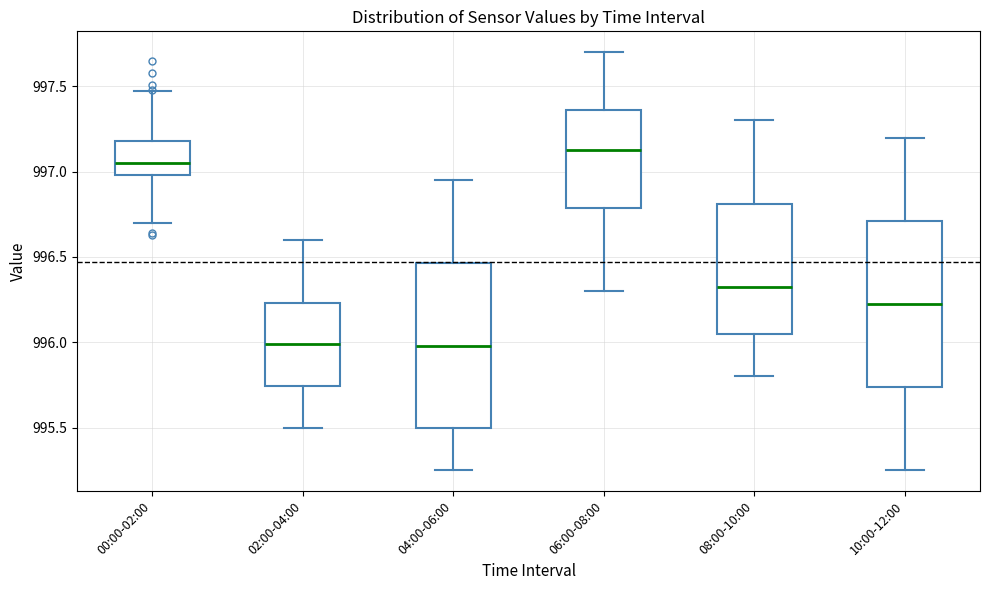

Which box's median line is the highest?

06:00-08:00